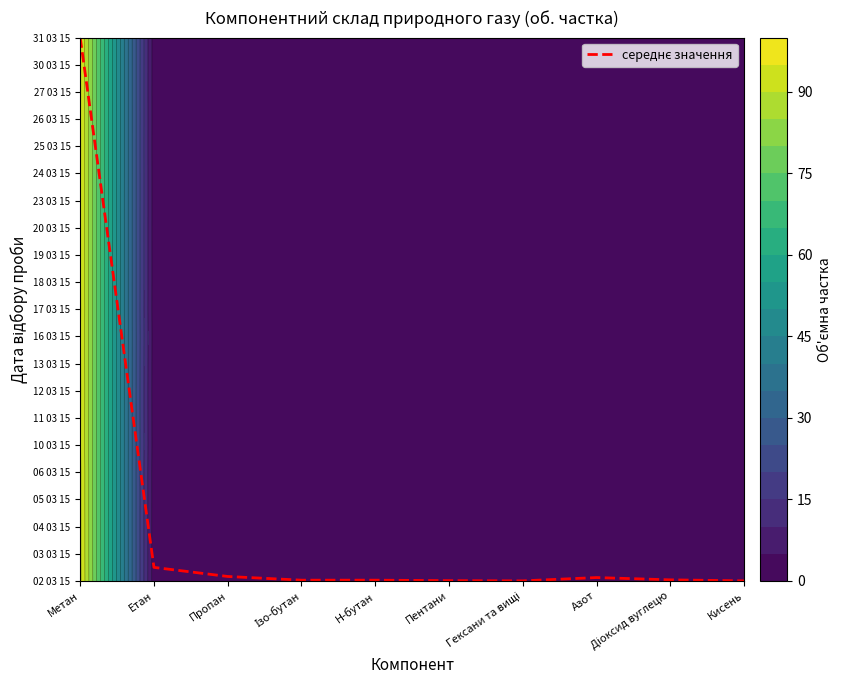

True or false: the data shows 0.0 at Пентани.

True